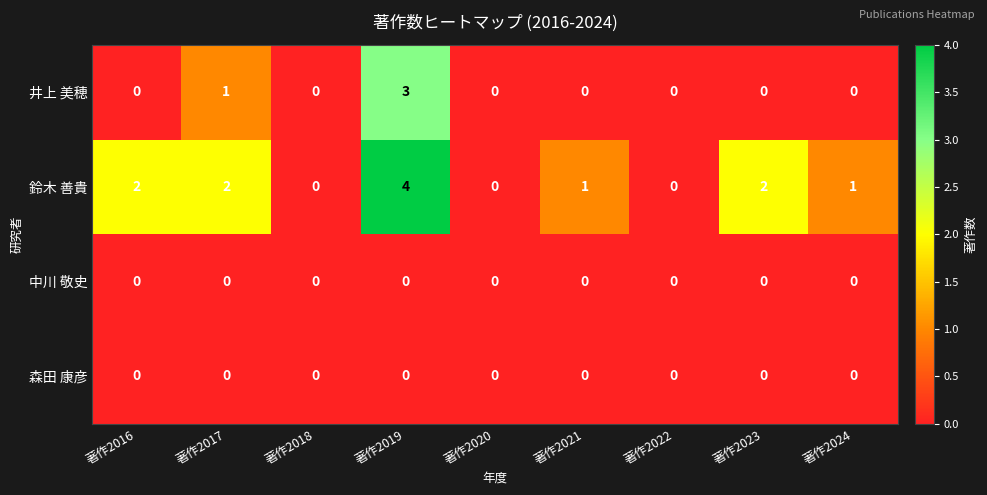

At which label does 井上 美穂 reach its peak?

著作2019